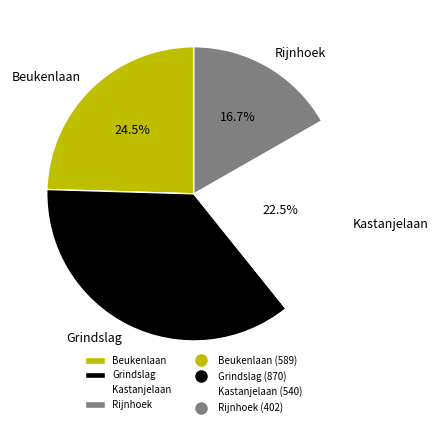

Which category has the smallest portion of the pie?

Rijnhoek